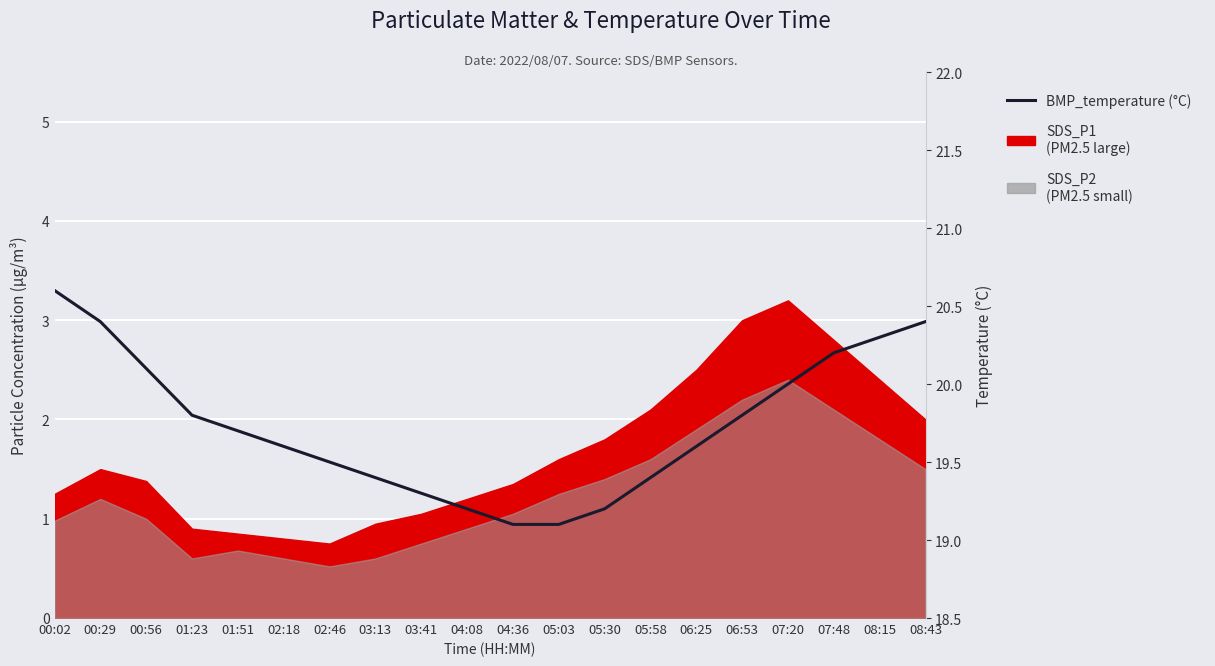

True or false: the data shows 8.9 at 03:13.

False